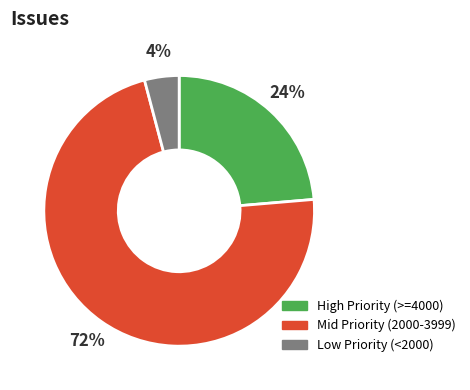

To the nearest percent, what is the difference between the largest and smallest slice percentages?

68%